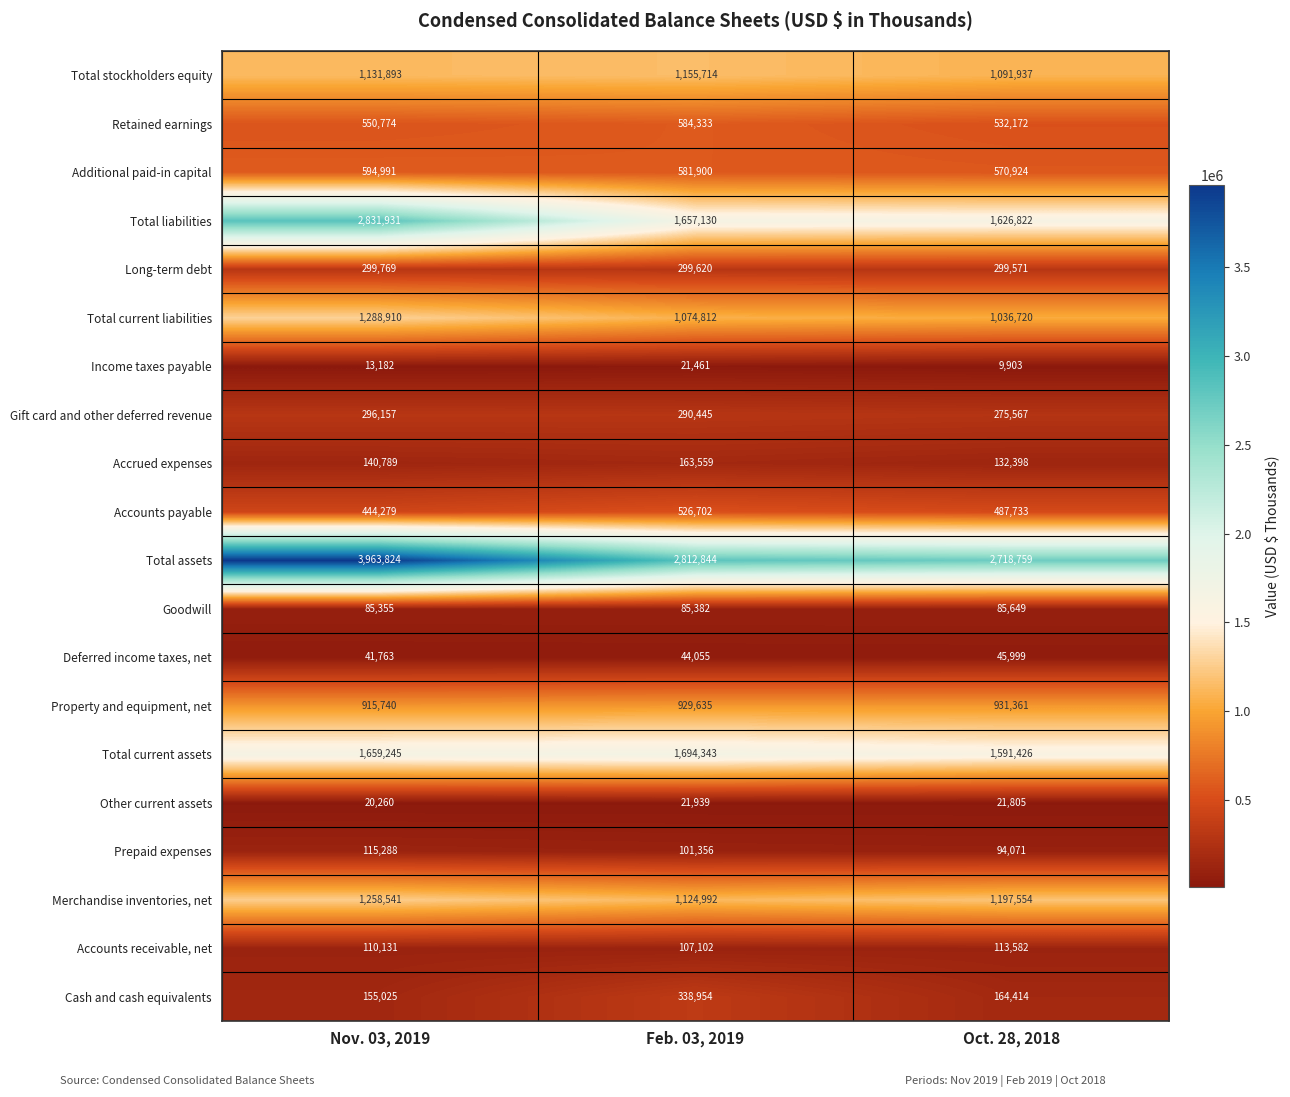

What is the average value of the Merchandise inventories, net series?

1193696